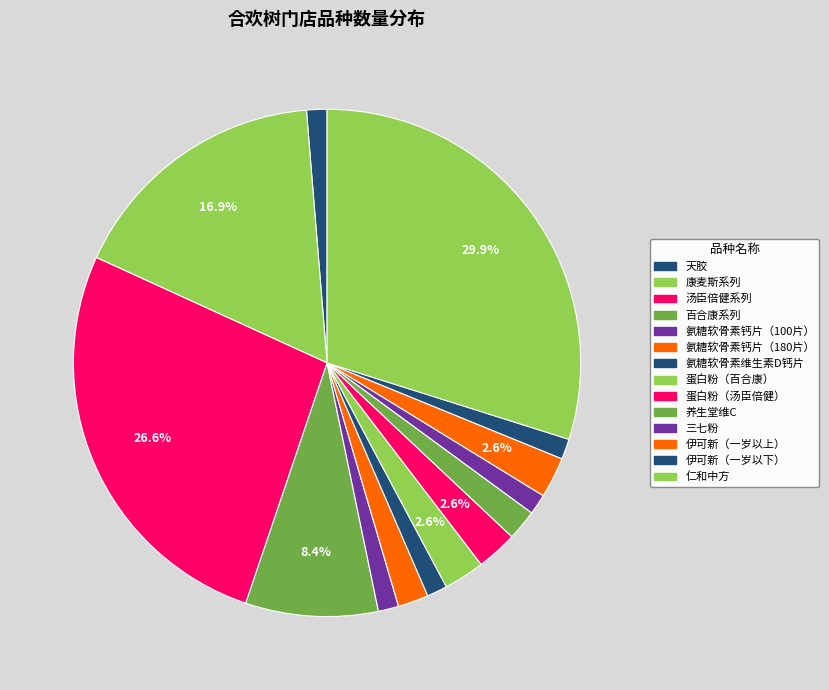

Count the number of slices in the pie.

14